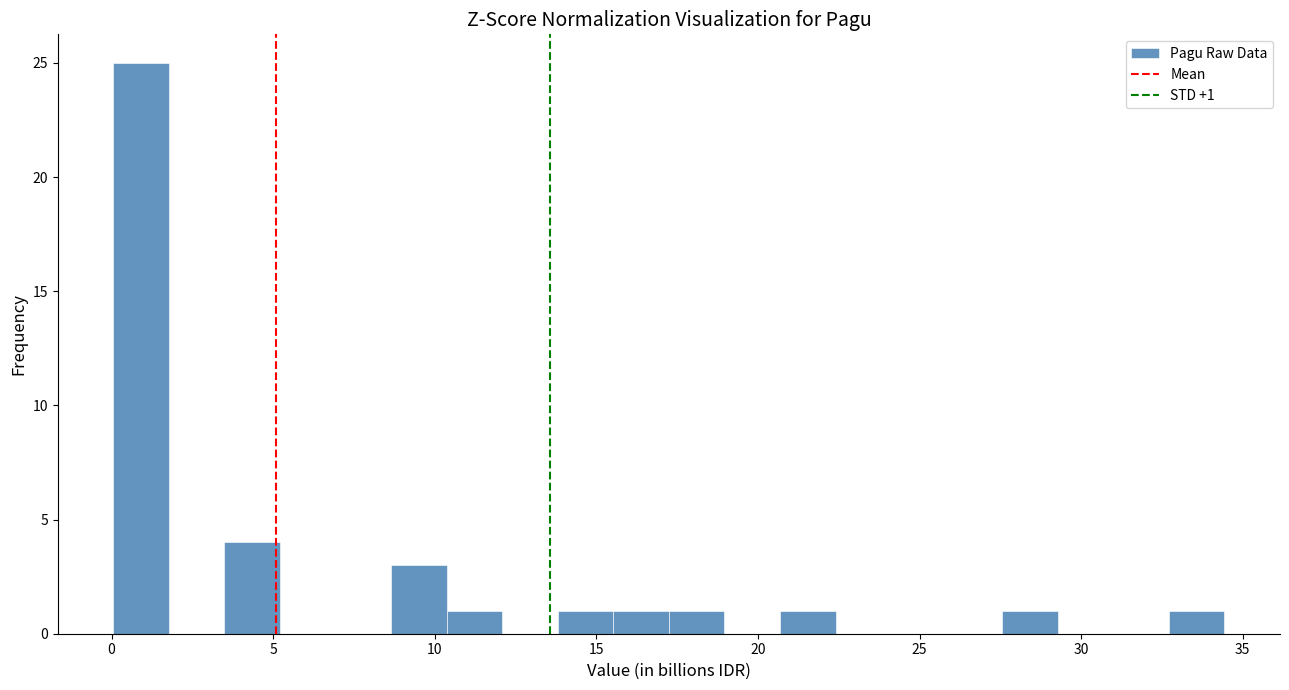

Read against the x-axis, roughly where is the centre of the tallest bar?

1.0